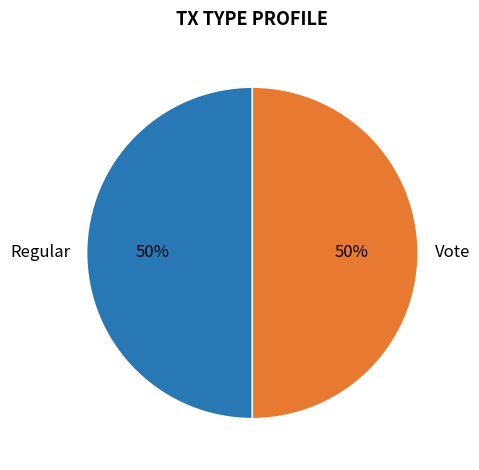

True or false: Vote accounts for 50% of the total.

True